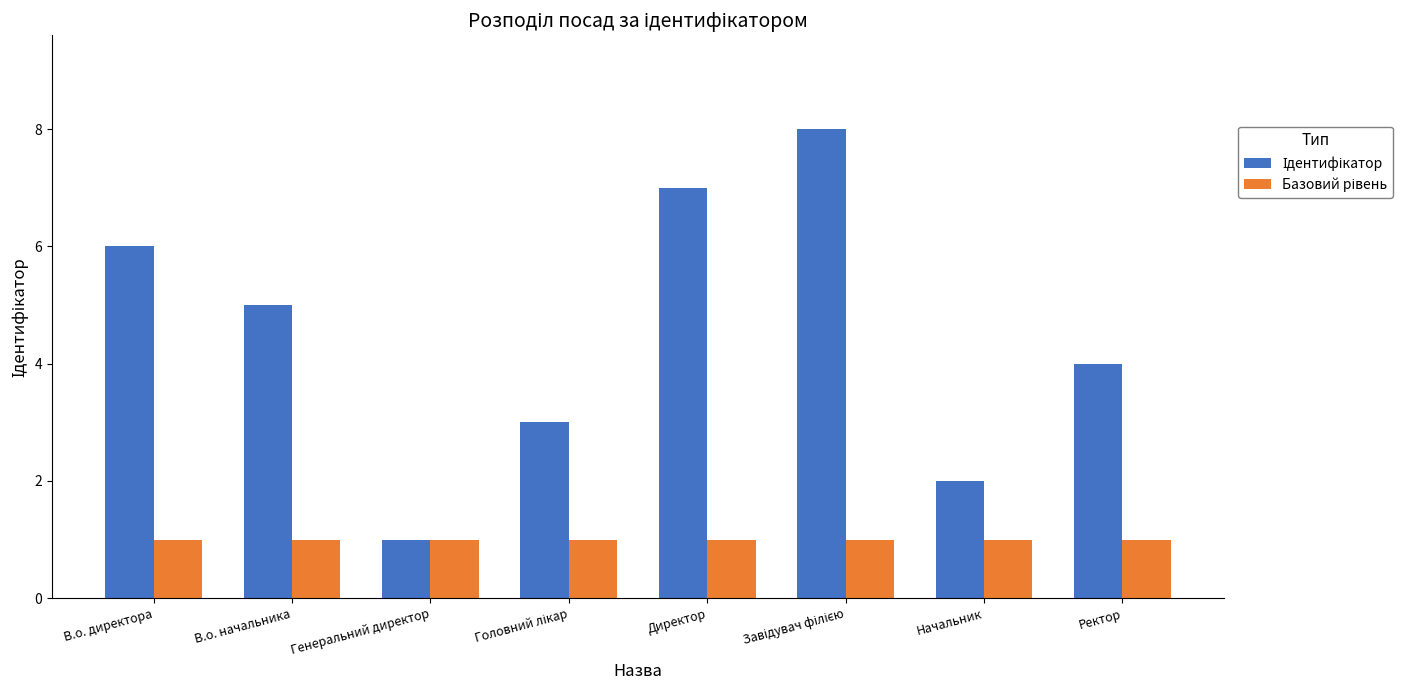

What is the total value across all series at В.о. начальника?

6